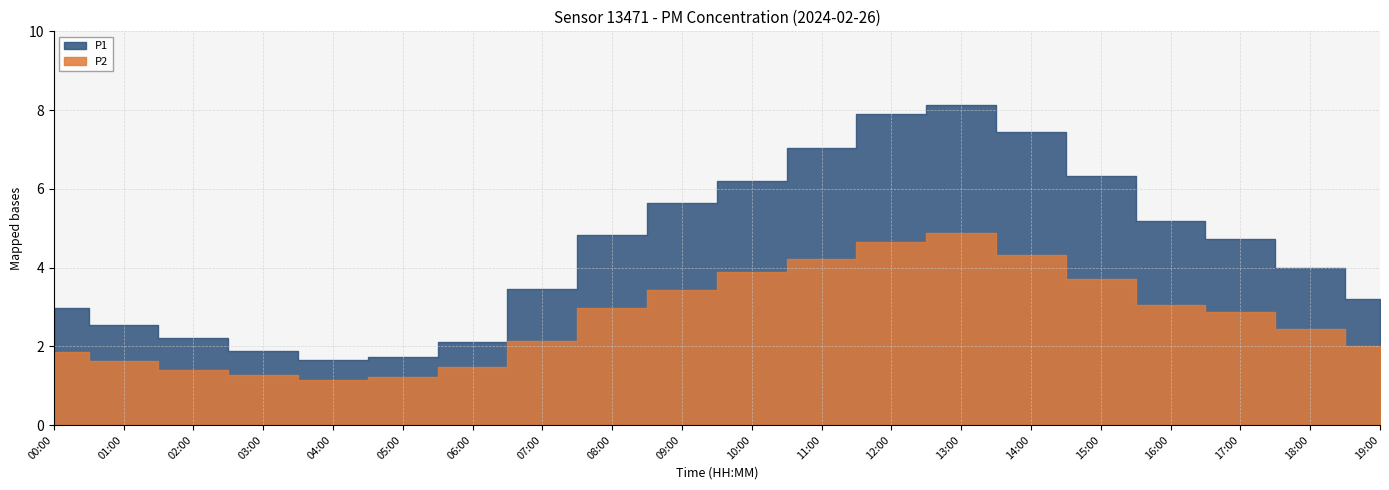

What is the label of the 19th point from the right?

01:00